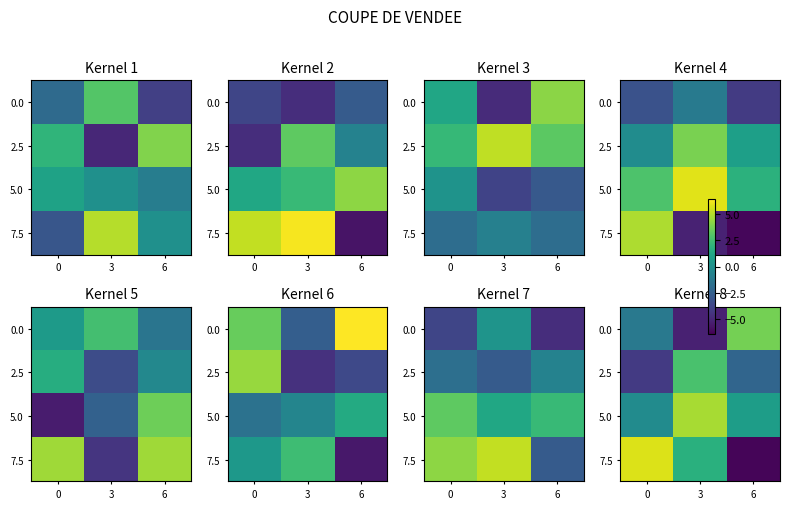

What is the sum of the 7.5 values at 3 and 0?

7.5